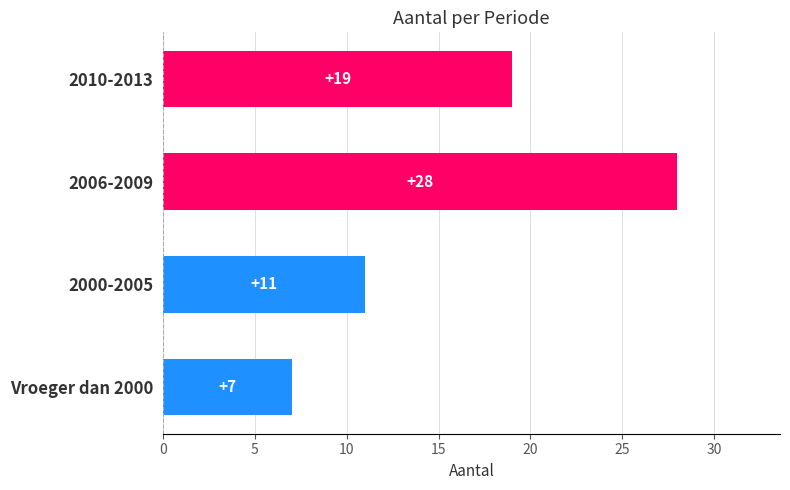

What is the difference between the second highest and minimum values?

12